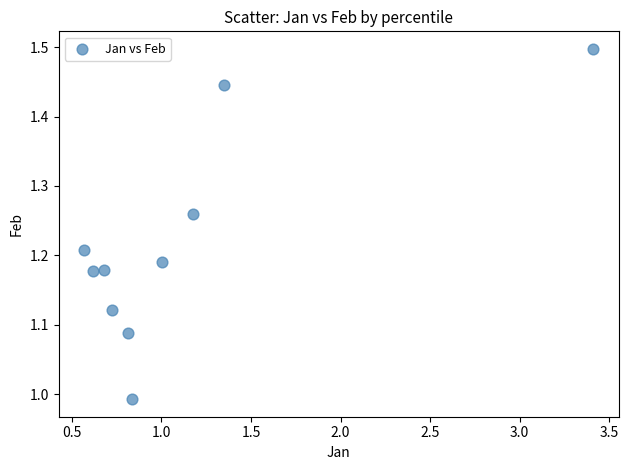

What is the range of X values (max minus min)?

2.8